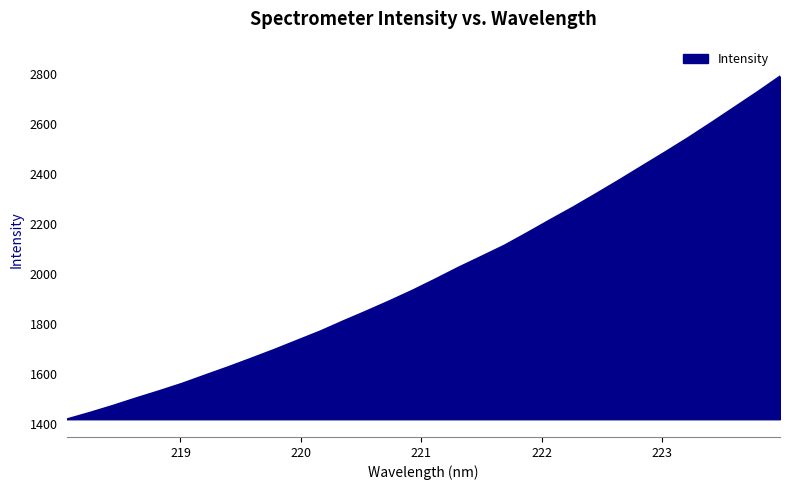

What is the minimum value shown in the chart?

1417.9